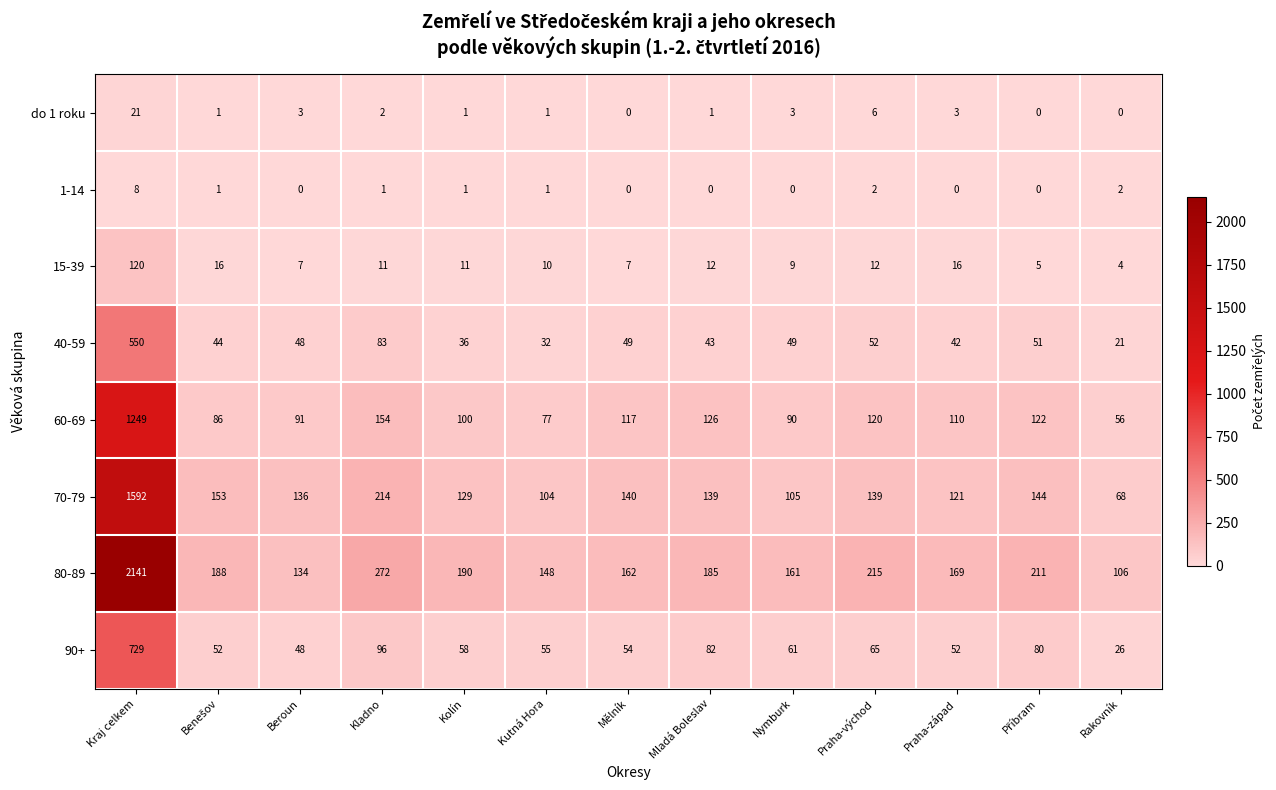

What is the maximum value for 70-79?

1592